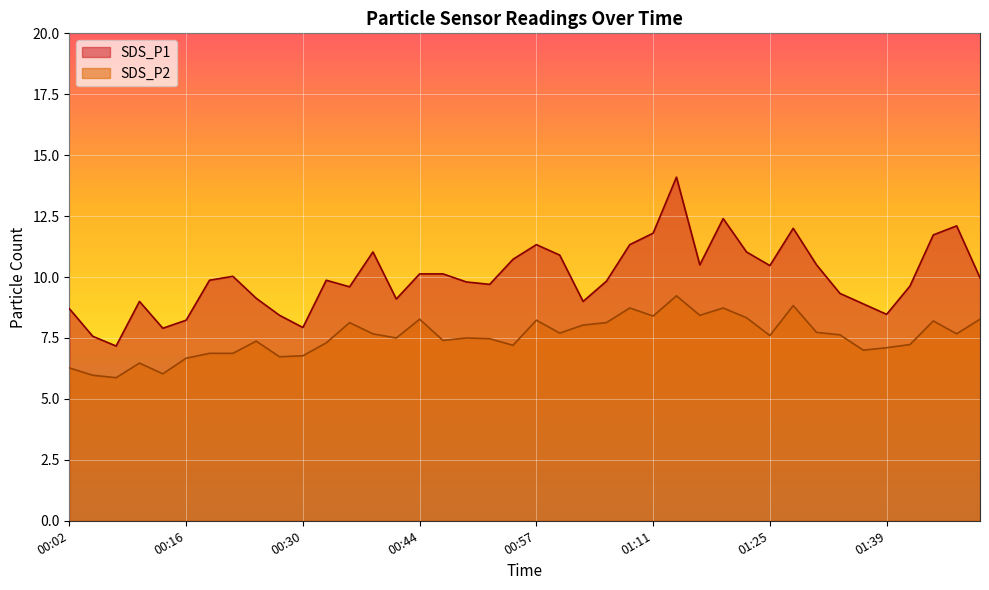

True or false: SDS_P2 has a value of 8.3 at 00:44.

True